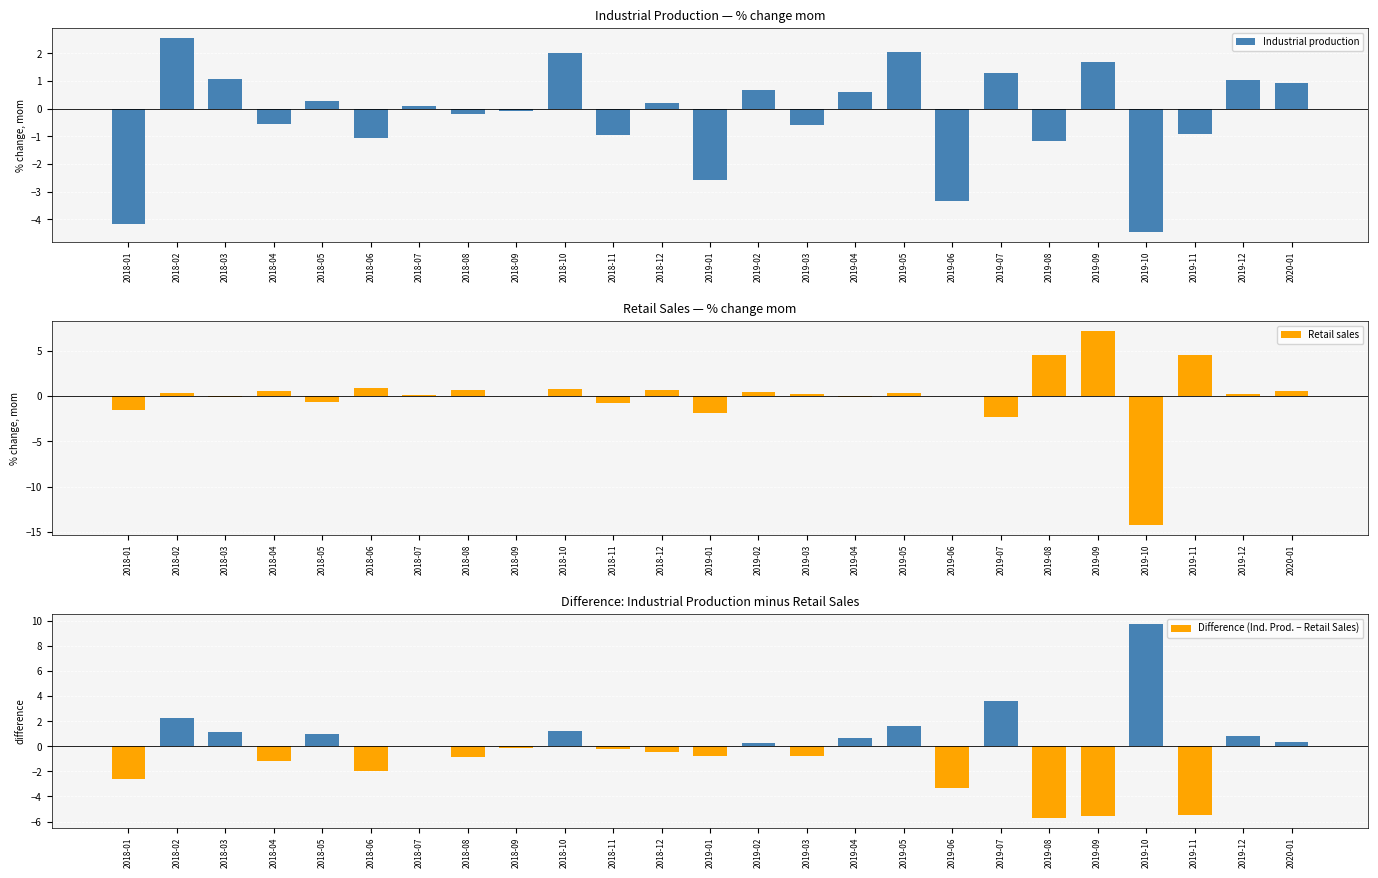

What are all the series names shown in the legend?

Industrial production, Retail sales, Difference (Ind. Prod. − Retail Sales)